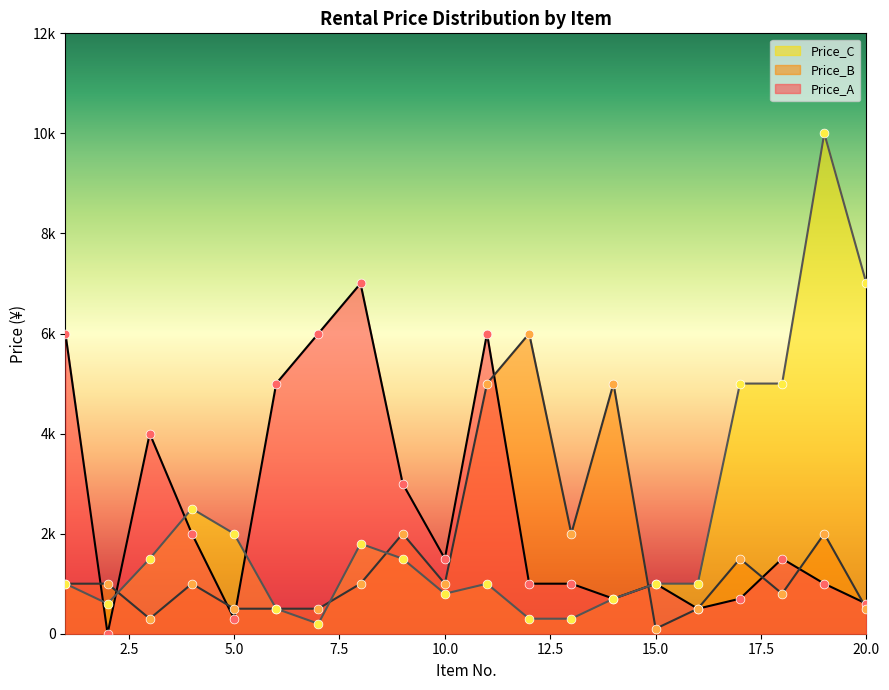

Which series has the largest total across all categories?

Price_A